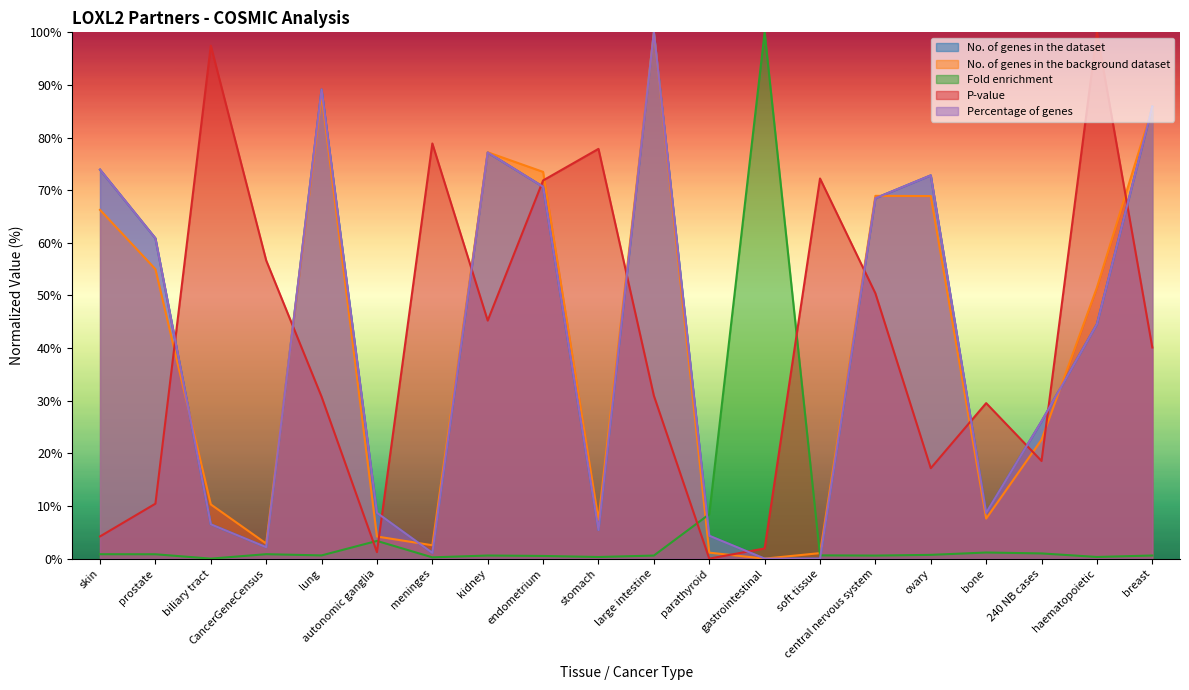

What is the sum of all Percentage of genes values?

806.5